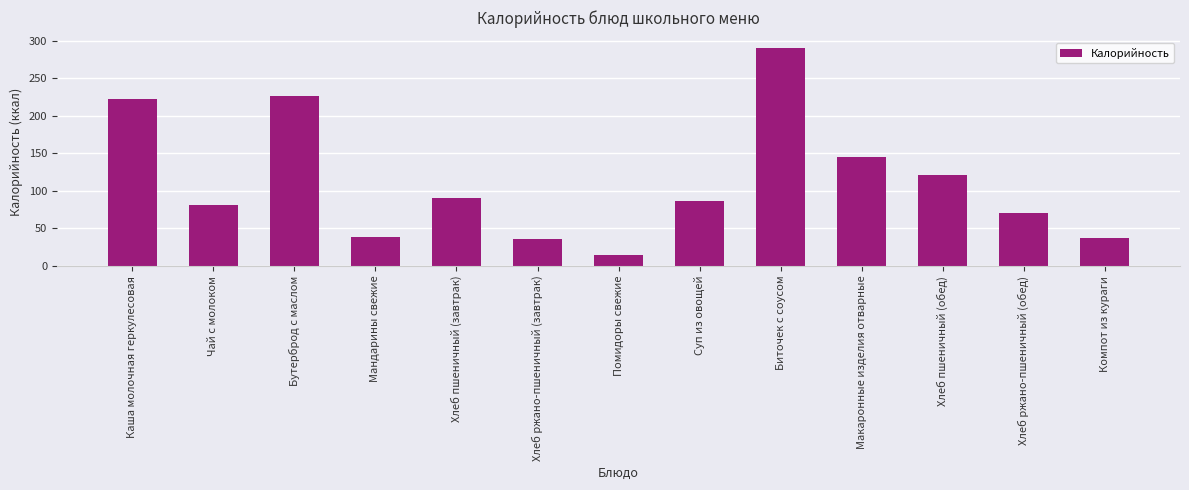

Is it true that the value at Каша молочная геркулесовая is 101.2?

False